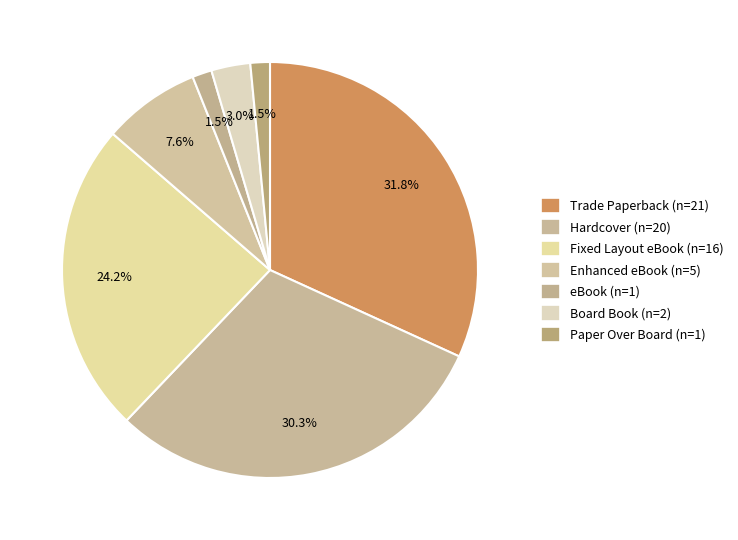

What is the change in value from Trade Paperback to Fixed Layout eBook?

-5